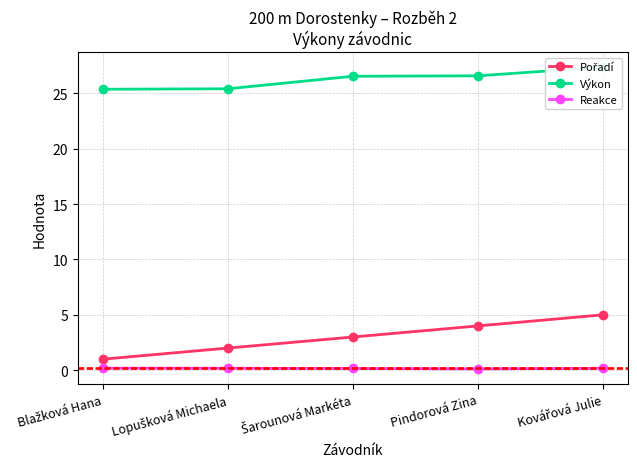

Reading left to right, what are all the values shown in this chart?

Pořadí: Blažková Hana=1.0	Lopušková Michaela=2.0	Šarounová Markéta=3.0	Pindorová Zina=4.0	Kovářová Julie=5.0
Výkon: Blažková Hana=25.4	Lopušková Michaela=25.4	Šarounová Markéta=26.5	Pindorová Zina=26.6	Kovářová Julie=27.4
Reakce: Blažková Hana=0.2	Lopušková Michaela=0.2	Šarounová Markéta=0.2	Pindorová Zina=0.1	Kovářová Julie=0.2